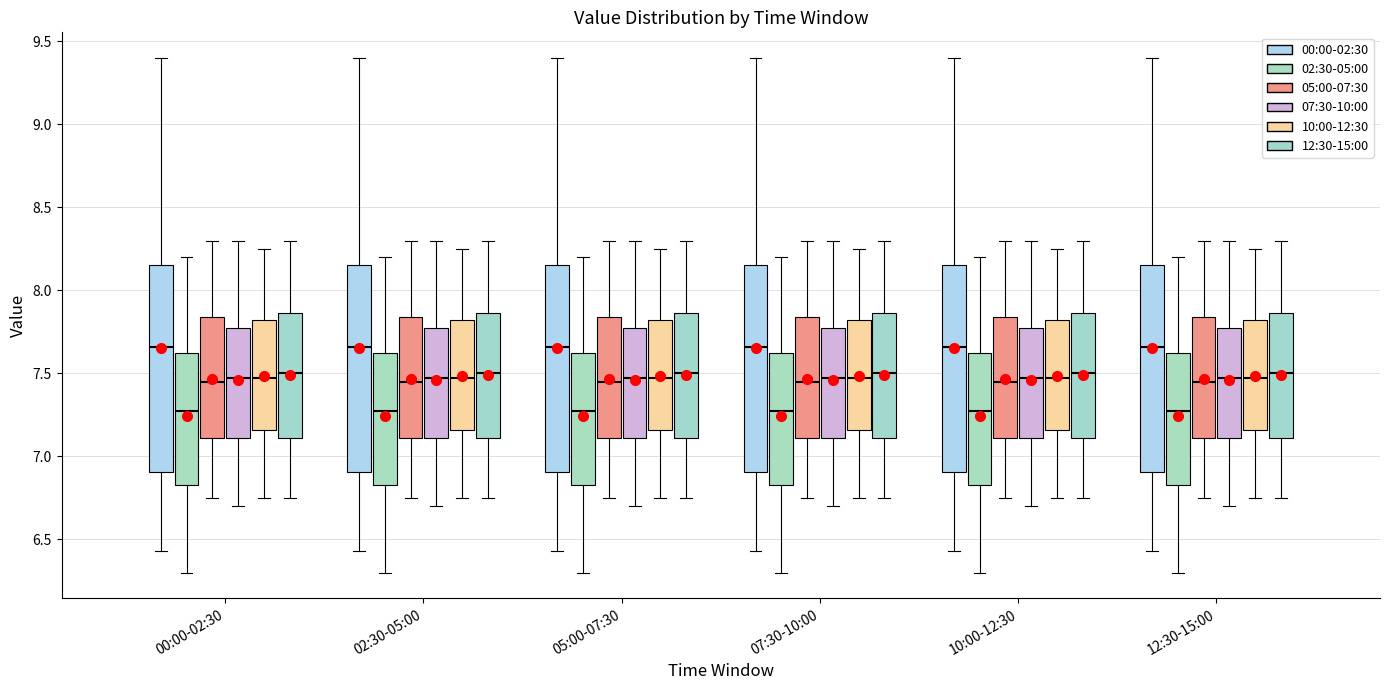

Reading left to right, read every box against the y-axis: the position of its median line, the range the box covers, and the ends of its whiskers. The values are not printed on the chart, so give them approximately, as read against the axis.

00:00-02:30 (00:00-02:30): median 7.65, box 6.90 to 8.15, whiskers 6.45 to 9.40
00:00-02:30 (02:30-05:00): median 7.30, box 6.85 to 7.65, whiskers 6.30 to 8.20
00:00-02:30 (05:00-07:30): median 7.45, box 7.10 to 7.85, whiskers 6.75 to 8.30
00:00-02:30 (07:30-10:00): median 7.50, box 7.10 to 7.80, whiskers 6.70 to 8.30
00:00-02:30 (10:00-12:30): median 7.50, box 7.15 to 7.85, whiskers 6.75 to 8.25
00:00-02:30 (12:30-15:00): median 7.50, box 7.10 to 7.85, whiskers 6.75 to 8.30
02:30-05:00 (00:00-02:30): median 7.65, box 6.90 to 8.15, whiskers 6.45 to 9.40
02:30-05:00 (02:30-05:00): median 7.30, box 6.85 to 7.65, whiskers 6.30 to 8.20
02:30-05:00 (05:00-07:30): median 7.45, box 7.10 to 7.85, whiskers 6.75 to 8.30
02:30-05:00 (07:30-10:00): median 7.50, box 7.10 to 7.80, whiskers 6.70 to 8.30
02:30-05:00 (10:00-12:30): median 7.50, box 7.15 to 7.85, whiskers 6.75 to 8.25
02:30-05:00 (12:30-15:00): median 7.50, box 7.10 to 7.85, whiskers 6.75 to 8.30
05:00-07:30 (00:00-02:30): median 7.65, box 6.90 to 8.15, whiskers 6.45 to 9.40
05:00-07:30 (02:30-05:00): median 7.30, box 6.85 to 7.65, whiskers 6.30 to 8.20
05:00-07:30 (05:00-07:30): median 7.45, box 7.10 to 7.85, whiskers 6.75 to 8.30
05:00-07:30 (07:30-10:00): median 7.50, box 7.10 to 7.80, whiskers 6.70 to 8.30
05:00-07:30 (10:00-12:30): median 7.50, box 7.15 to 7.85, whiskers 6.75 to 8.25
05:00-07:30 (12:30-15:00): median 7.50, box 7.10 to 7.85, whiskers 6.75 to 8.30
07:30-10:00 (00:00-02:30): median 7.65, box 6.90 to 8.15, whiskers 6.45 to 9.40
07:30-10:00 (02:30-05:00): median 7.30, box 6.85 to 7.65, whiskers 6.30 to 8.20
07:30-10:00 (05:00-07:30): median 7.45, box 7.10 to 7.85, whiskers 6.75 to 8.30
07:30-10:00 (07:30-10:00): median 7.50, box 7.10 to 7.80, whiskers 6.70 to 8.30
07:30-10:00 (10:00-12:30): median 7.50, box 7.15 to 7.85, whiskers 6.75 to 8.25
07:30-10:00 (12:30-15:00): median 7.50, box 7.10 to 7.85, whiskers 6.75 to 8.30
10:00-12:30 (00:00-02:30): median 7.65, box 6.90 to 8.15, whiskers 6.45 to 9.40
10:00-12:30 (02:30-05:00): median 7.30, box 6.85 to 7.65, whiskers 6.30 to 8.20
10:00-12:30 (05:00-07:30): median 7.45, box 7.10 to 7.85, whiskers 6.75 to 8.30
10:00-12:30 (07:30-10:00): median 7.50, box 7.10 to 7.80, whiskers 6.70 to 8.30
10:00-12:30 (10:00-12:30): median 7.50, box 7.15 to 7.85, whiskers 6.75 to 8.25
10:00-12:30 (12:30-15:00): median 7.50, box 7.10 to 7.85, whiskers 6.75 to 8.30
12:30-15:00 (00:00-02:30): median 7.65, box 6.90 to 8.15, whiskers 6.45 to 9.40
12:30-15:00 (02:30-05:00): median 7.30, box 6.85 to 7.65, whiskers 6.30 to 8.20
12:30-15:00 (05:00-07:30): median 7.45, box 7.10 to 7.85, whiskers 6.75 to 8.30
12:30-15:00 (07:30-10:00): median 7.50, box 7.10 to 7.80, whiskers 6.70 to 8.30
12:30-15:00 (10:00-12:30): median 7.50, box 7.15 to 7.85, whiskers 6.75 to 8.25
12:30-15:00 (12:30-15:00): median 7.50, box 7.10 to 7.85, whiskers 6.75 to 8.30